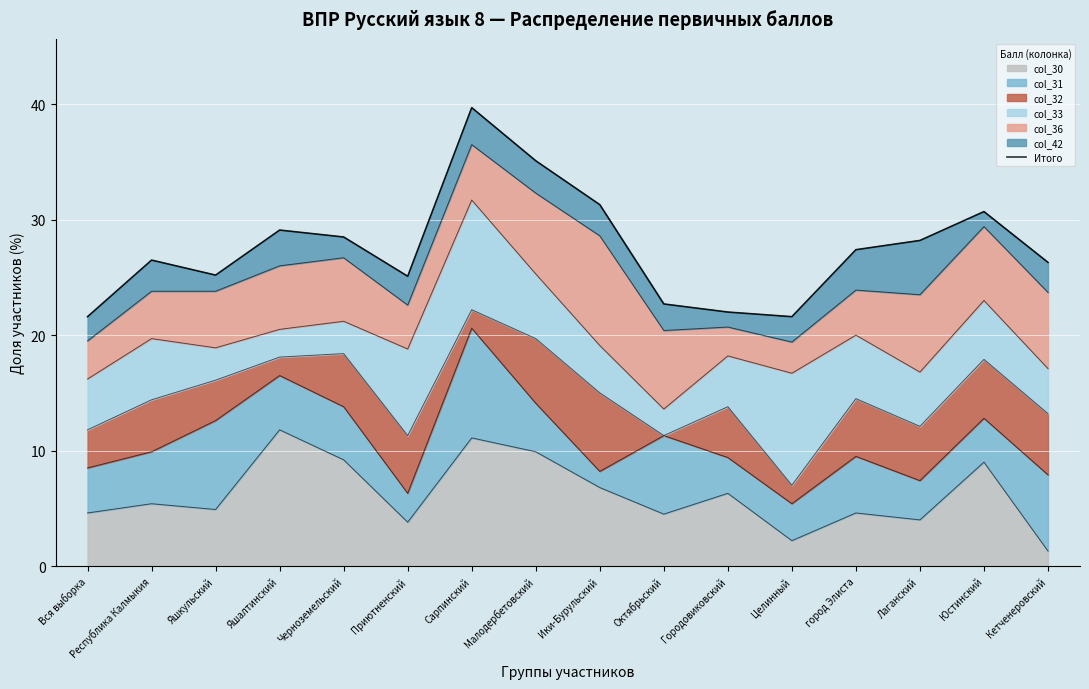

True or false: there are more than 1 points higher than both neighbors.

True